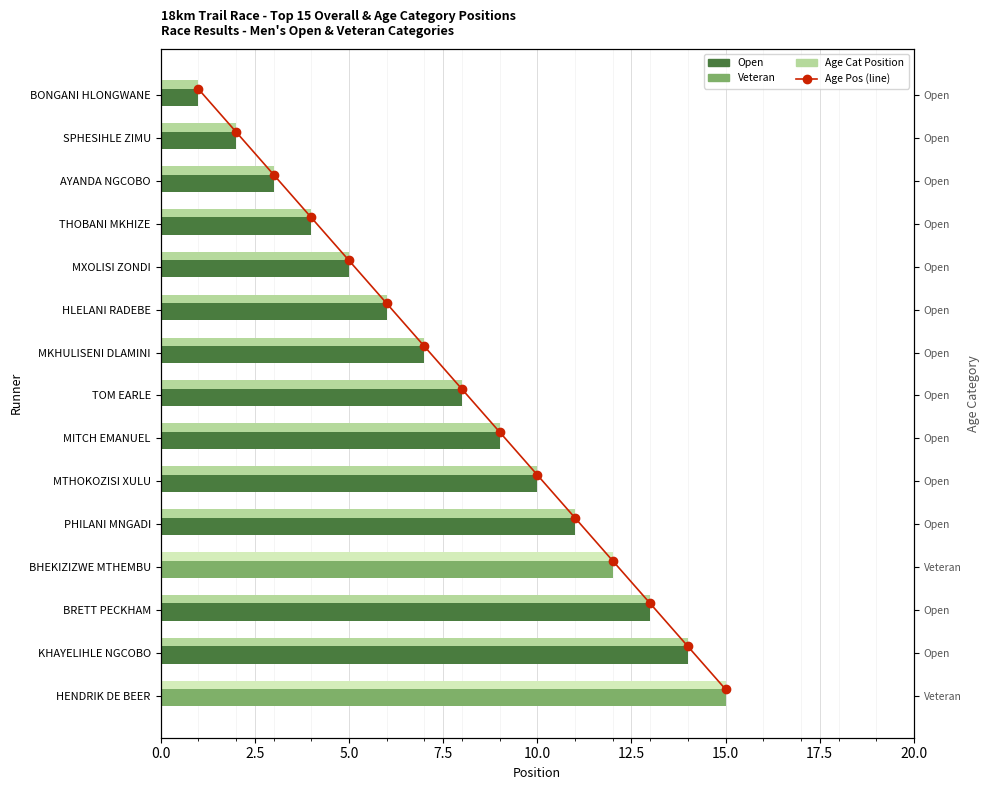

What is the highest value of the Overall Position series?

15.0